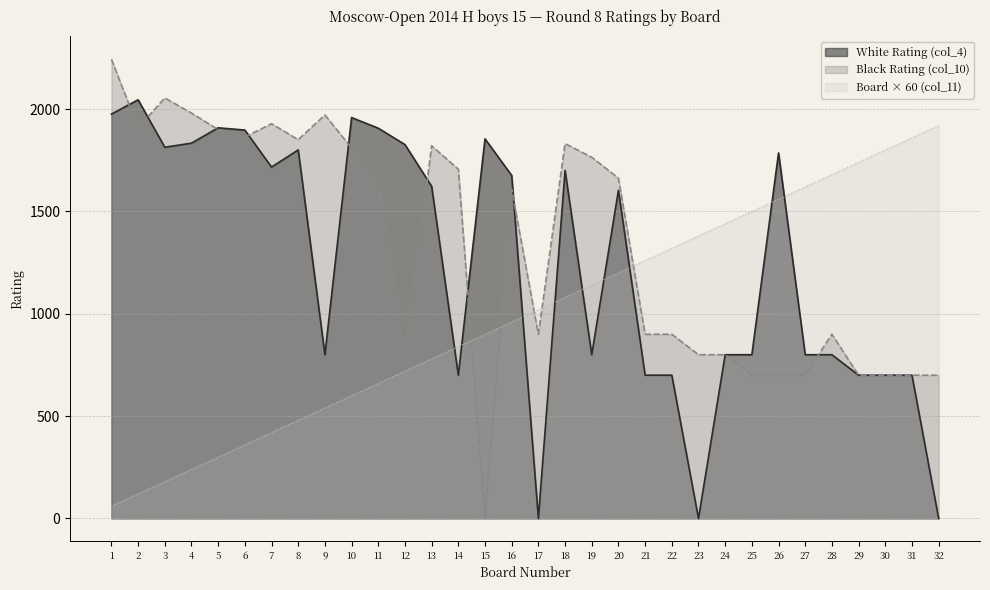

What is the difference between the maximum and minimum values in the Black Rating (col_10) series?

2244